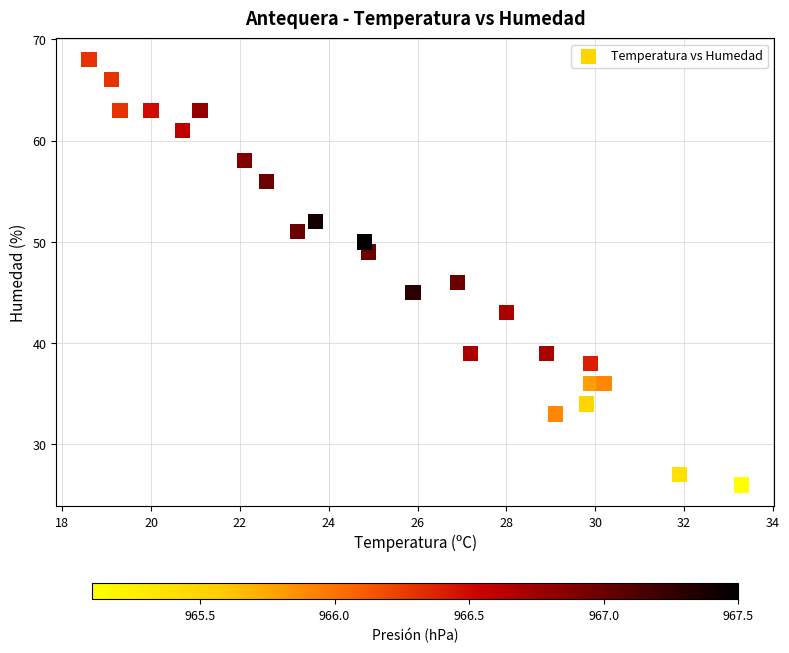

What is the range of Y values (max minus min)?

42